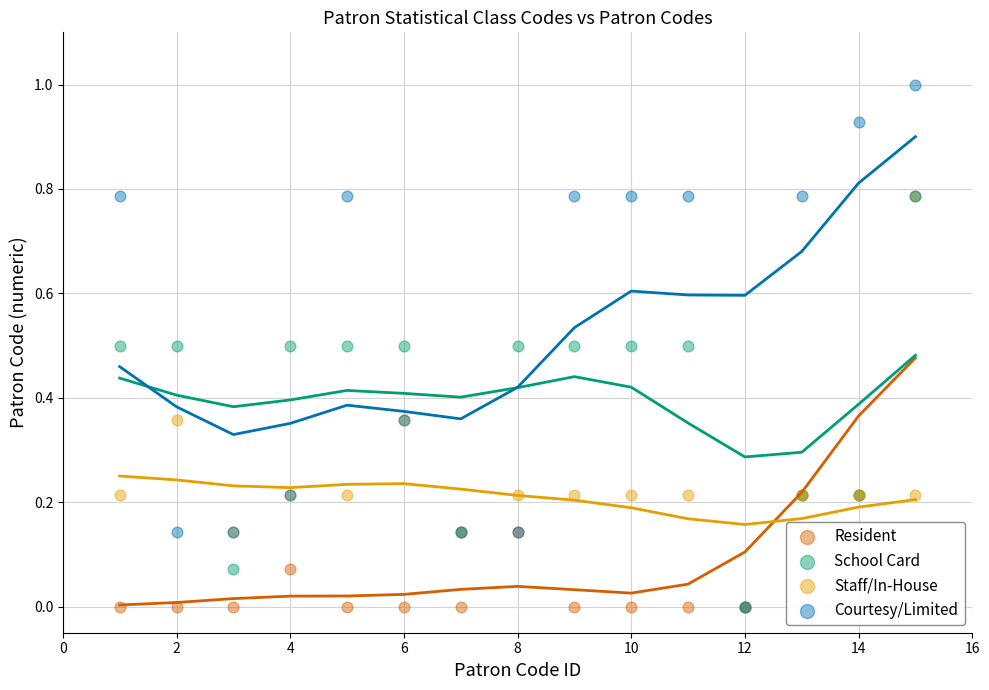

What are all the series names shown in the legend?

Resident, School Card, Staff/In-House, Courtesy/Limited